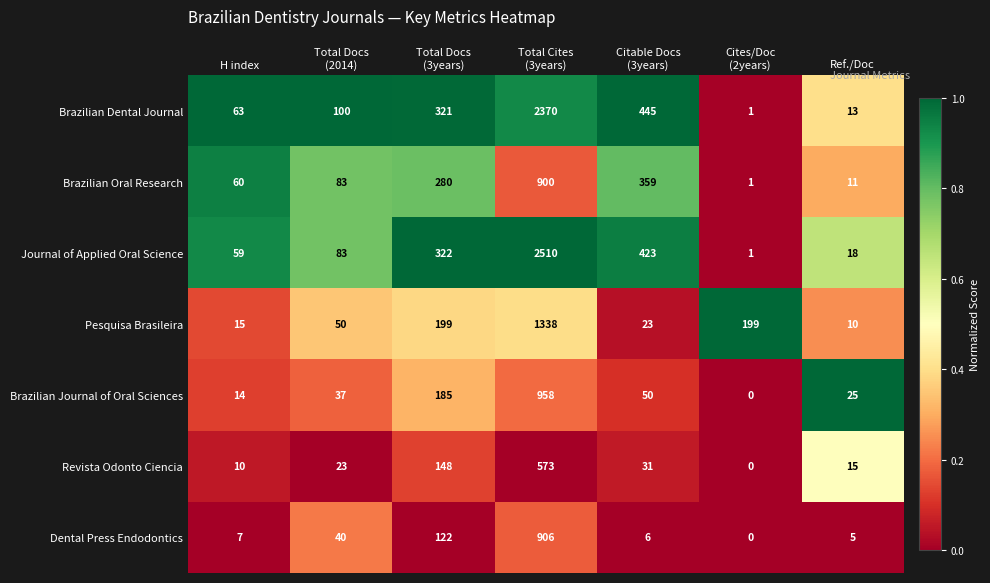

What is the average value of the Journal of Applied Oral Science series?

488